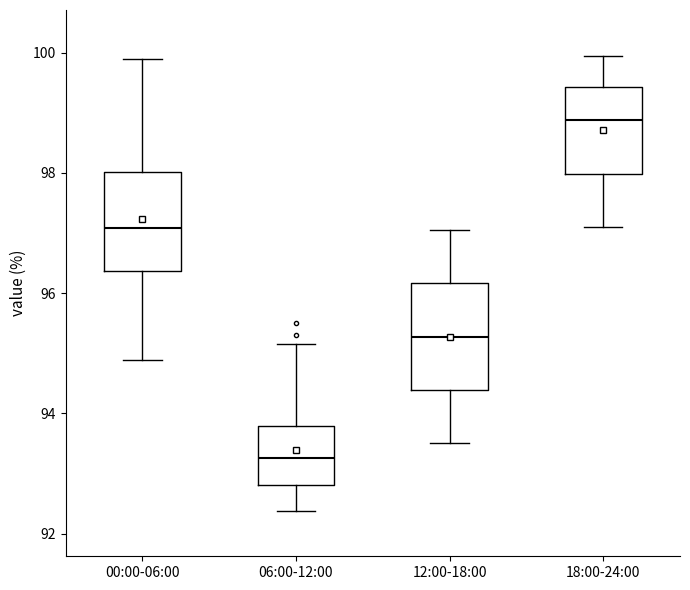

Reading left to right, read every box against the y-axis: the position of its median line, the range the box covers, and the ends of its whiskers. The values are not printed on the chart, so give them approximately, as read against the axis.

00:00-06:00: median 97.0, box 96.4 to 98.0, whiskers 94.8 to 100.0
06:00-12:00: median 93.2, box 92.8 to 93.8, whiskers 92.4 to 95.2
12:00-18:00: median 95.2, box 94.4 to 96.2, whiskers 93.6 to 97.0
18:00-24:00: median 98.8, box 98.0 to 99.4, whiskers 97.2 to 100.0